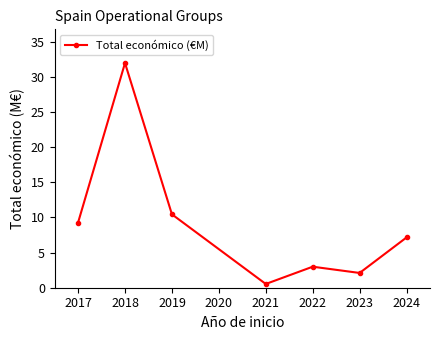

What is the change in value from 2018 to 2019?

-21.5